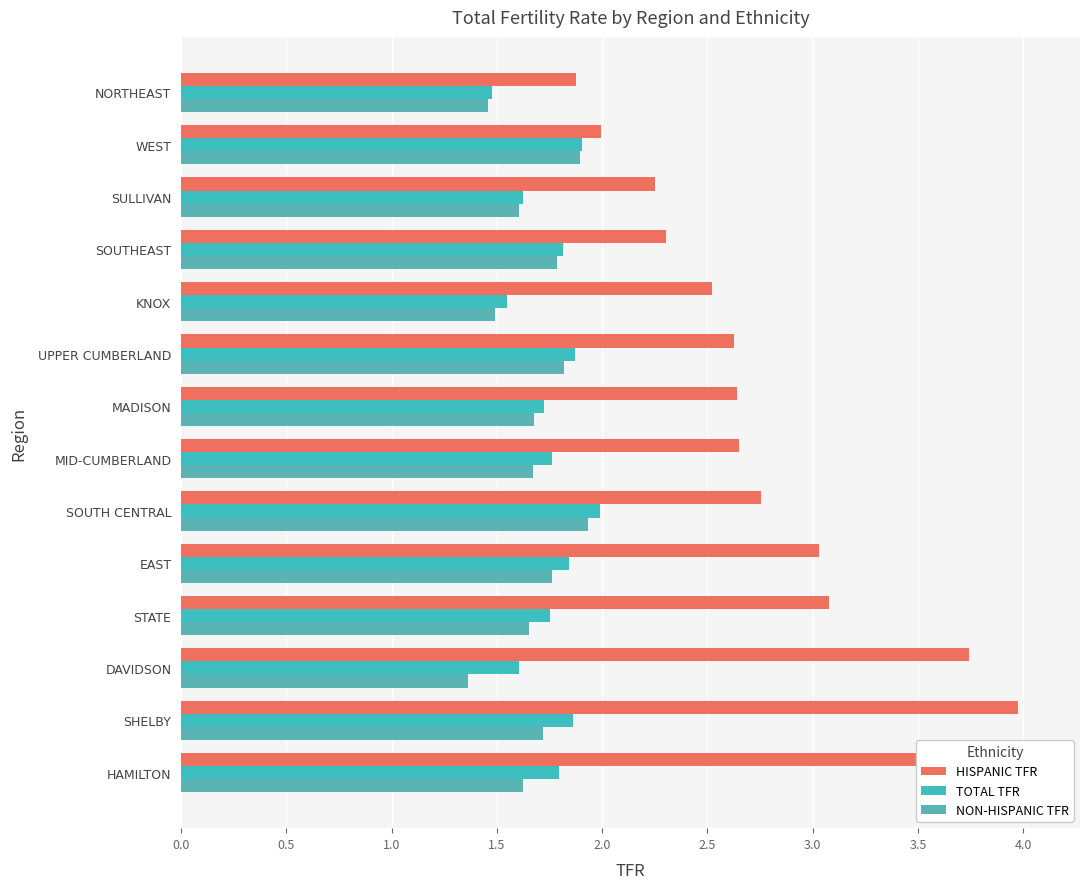

What is the difference between the second highest and second lowest values in the HISPANIC TFR series?

2.0